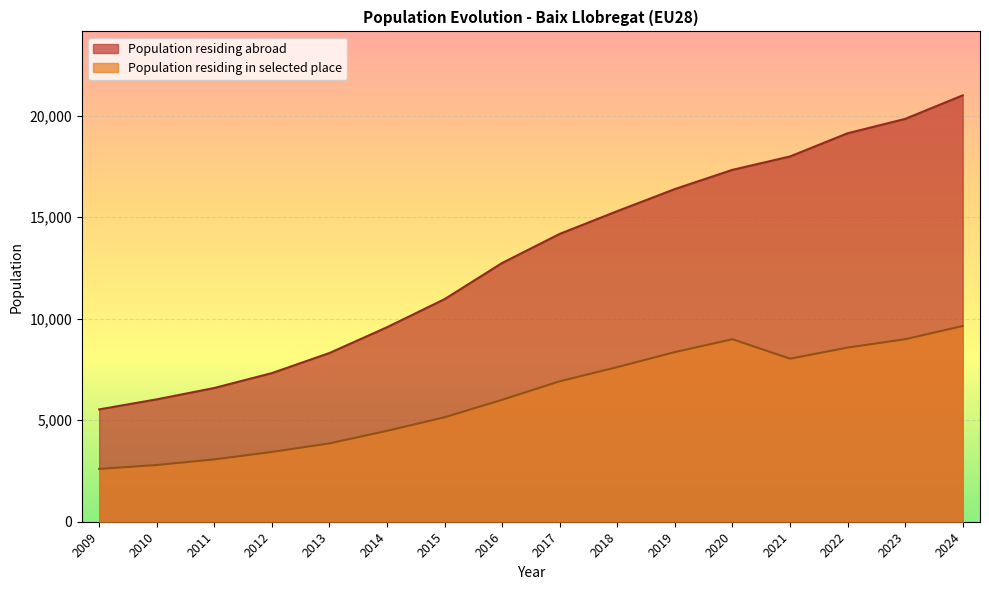

What is the greatest value displayed?

20997